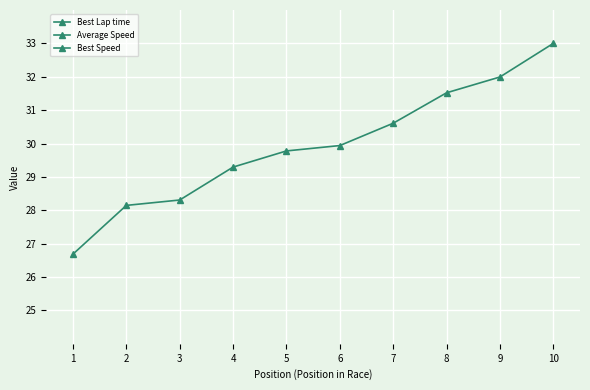

True or false: Average Speed and Best Lap time cross at least once.

False